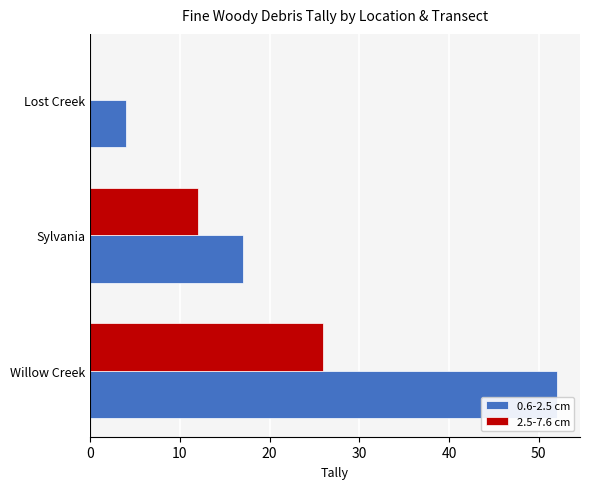

Between Sylvania and Lost Creek, which series saw the biggest shift?

0.6-2.5 cm